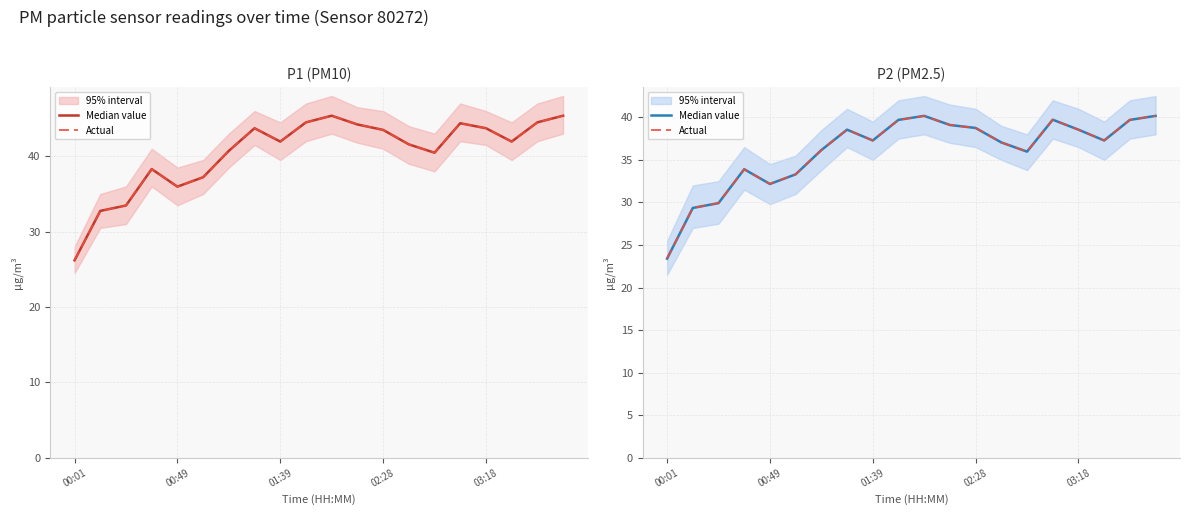

What is the difference between the second highest and minimum values in the Median value series?

16.8